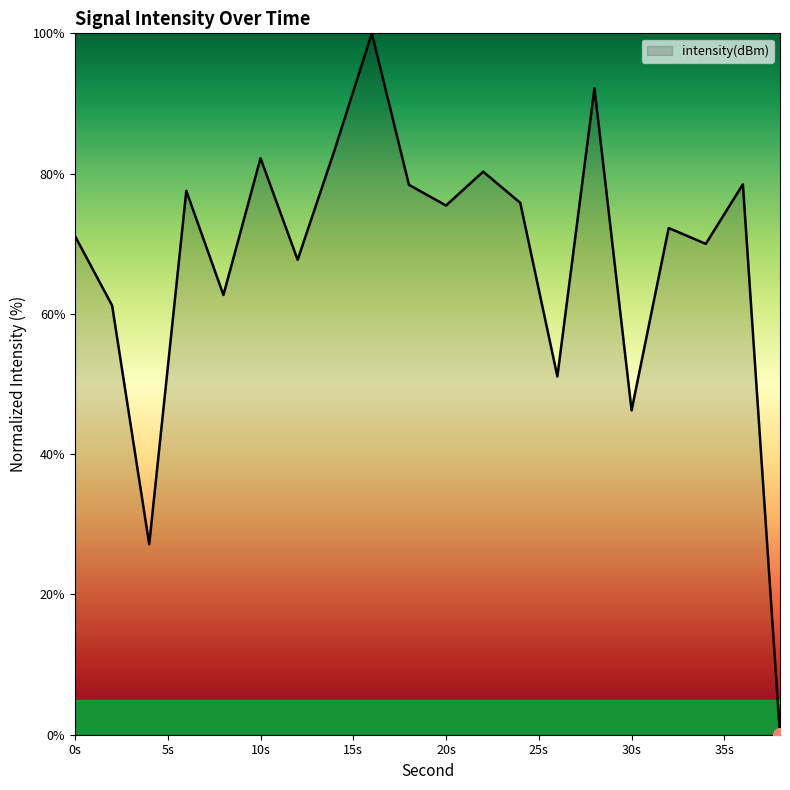

True or false: the data has more than 1 interior local peaks.

True